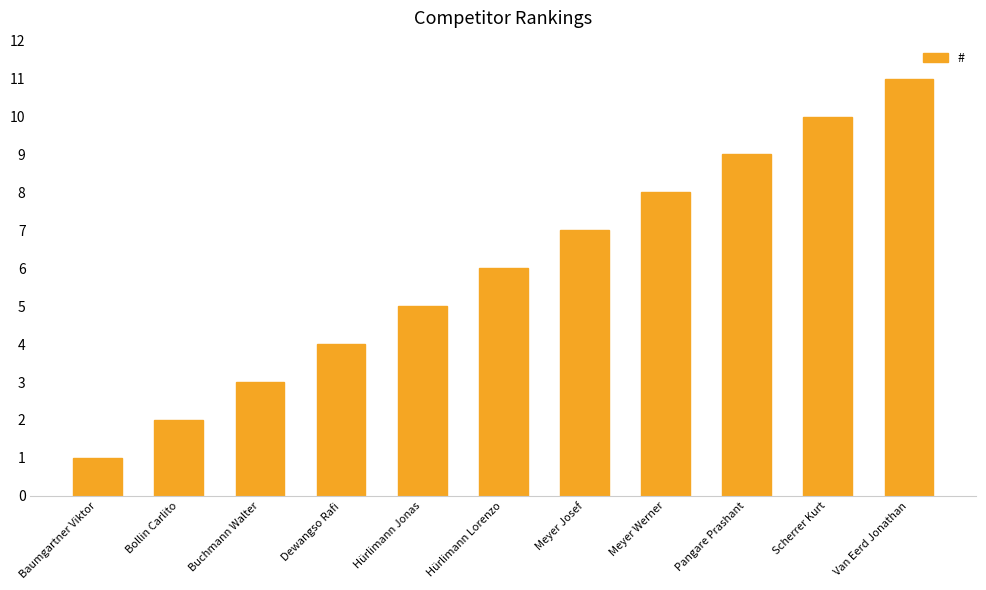

True or false: the data shows 13 at Pangare Prashant.

False